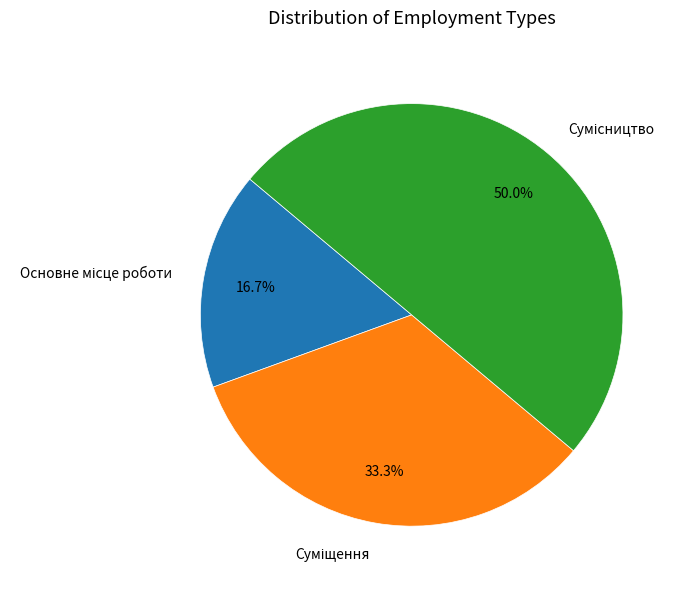

Count the number of slices in the pie.

3